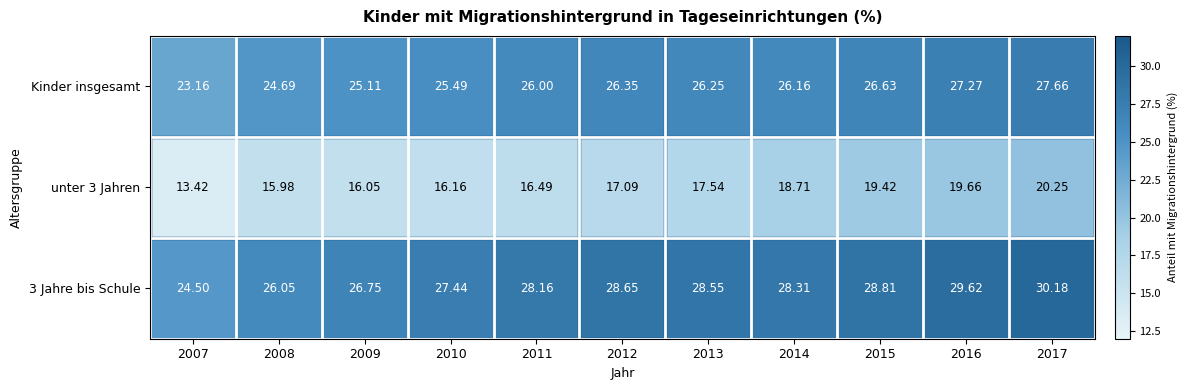

How many data points in unter 3 Jahren are less than 17?

5